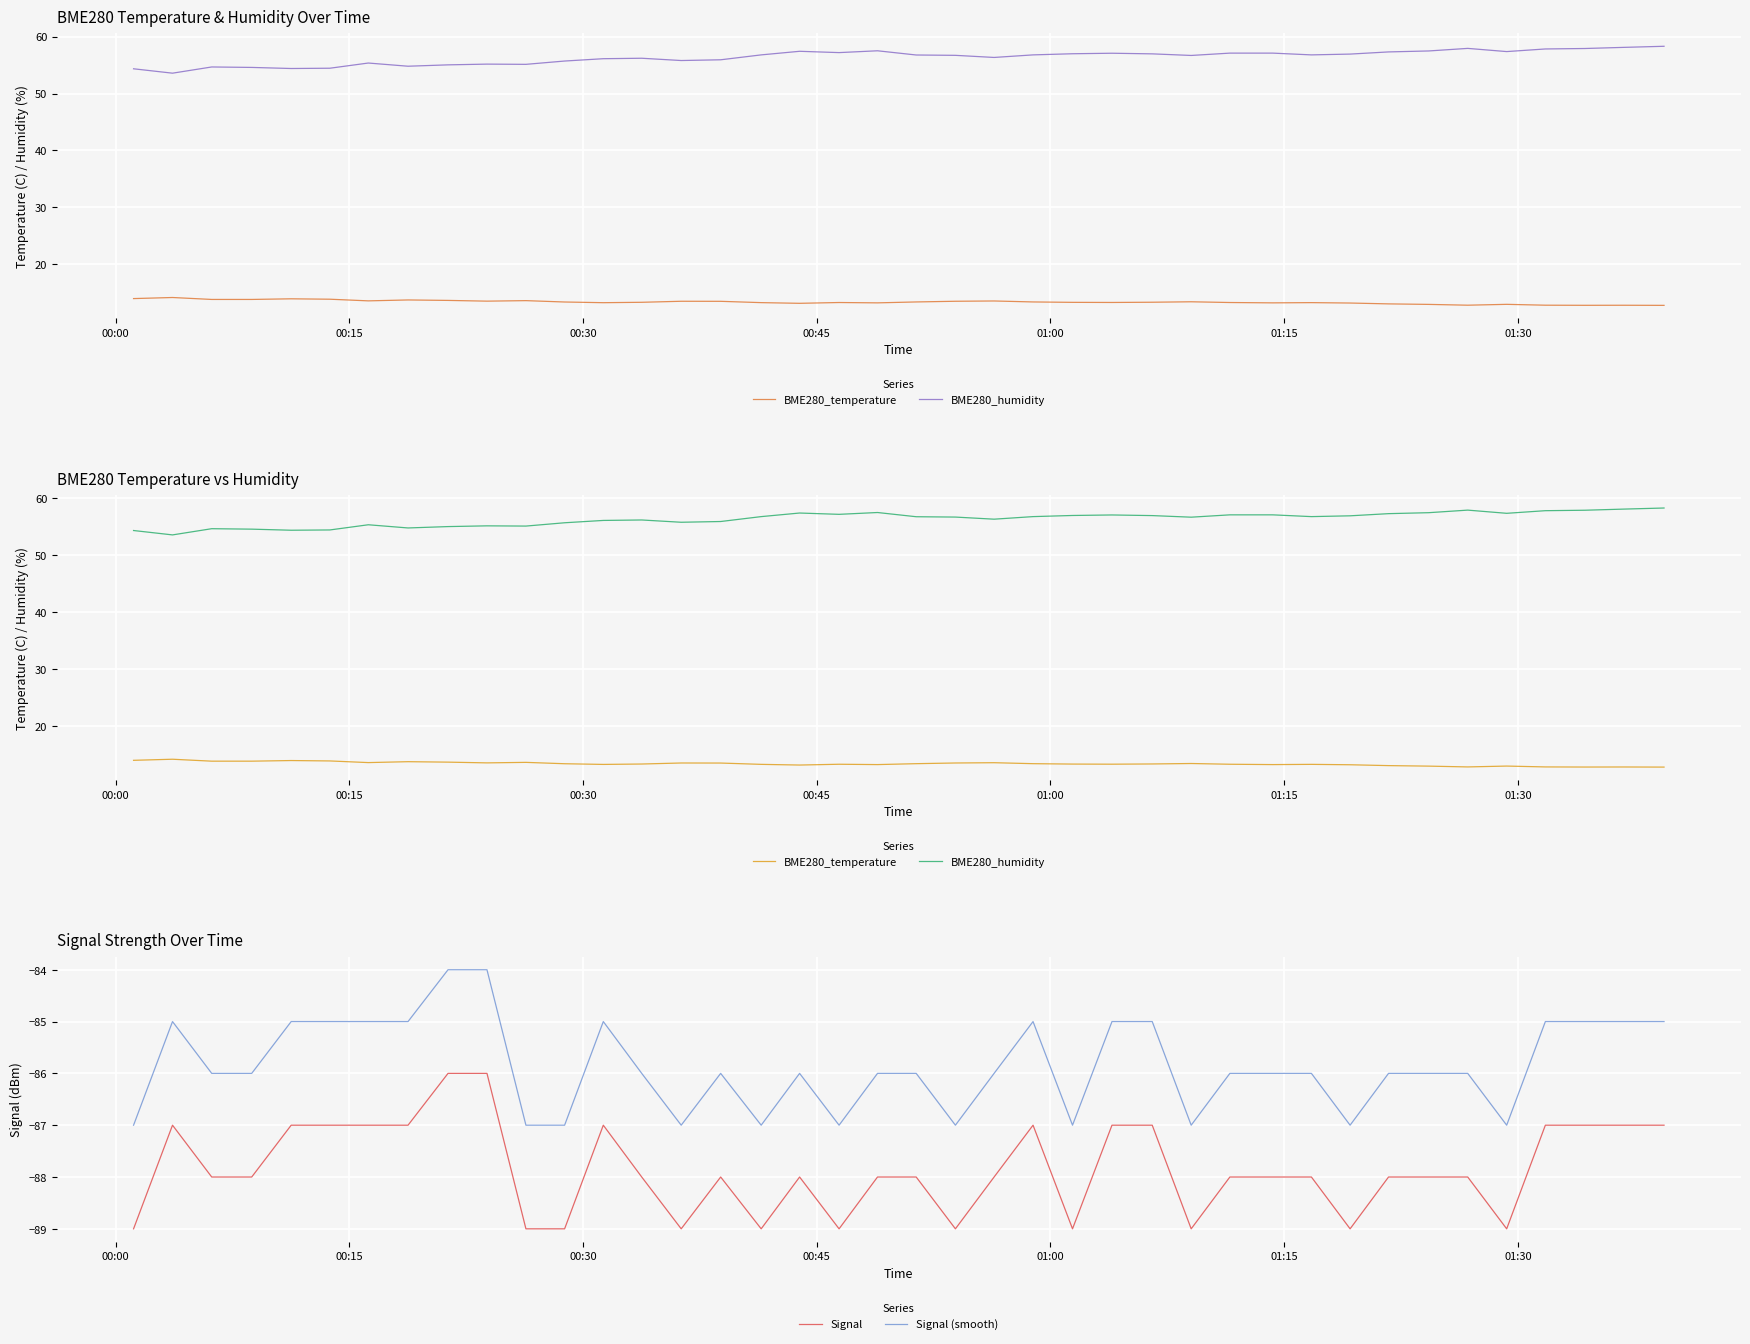

What are all the series names shown in the legend?

BME280_temperature, BME280_humidity, Signal, Signal (smooth)